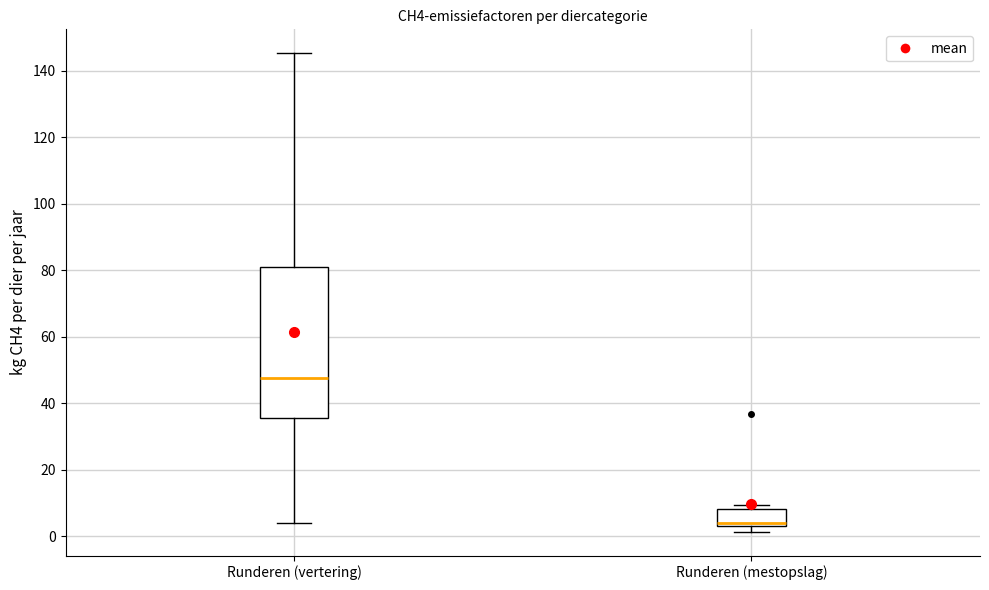

Comparing the boxes themselves (not the whiskers), which one is the tallest?

Runderen (vertering)